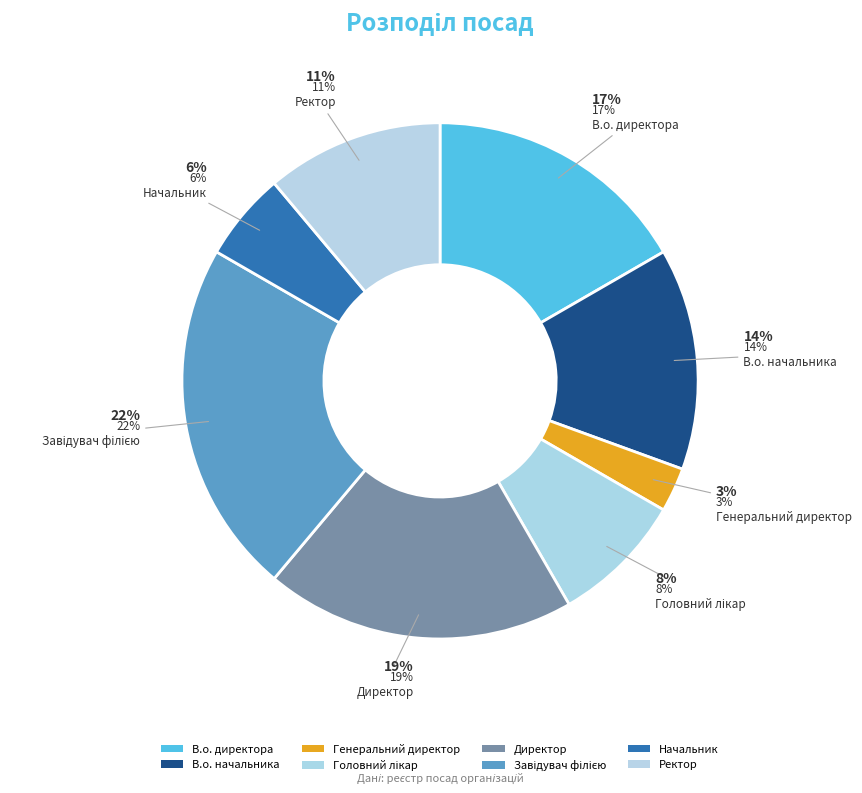

The В.о. начальника slice represents 14% of the pie. True or false?

True